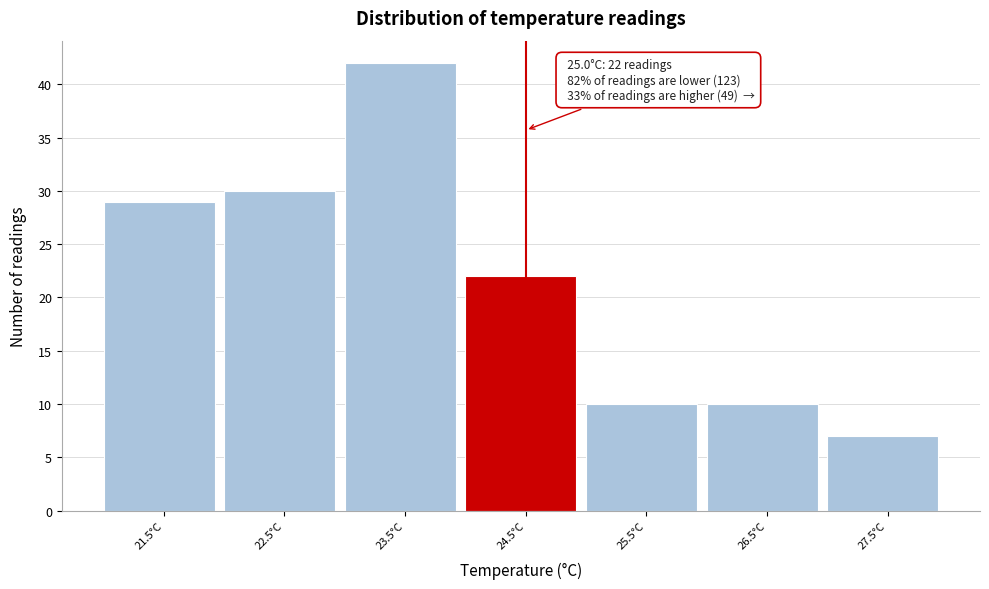

Reading right to left, transcribe all the data shown in this chart.

7	10	10	22	42	30	29